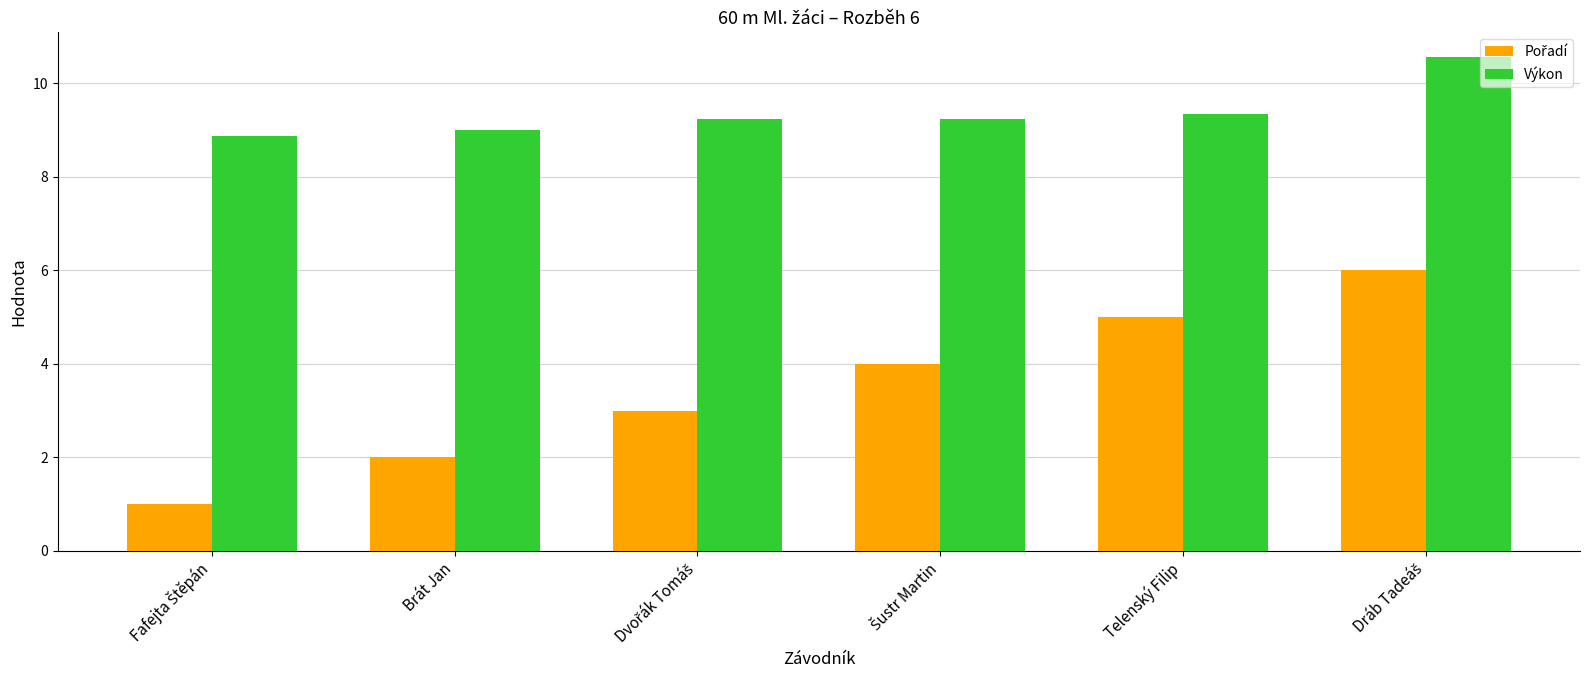

What is the lowest value of the Výkon series?

8.9